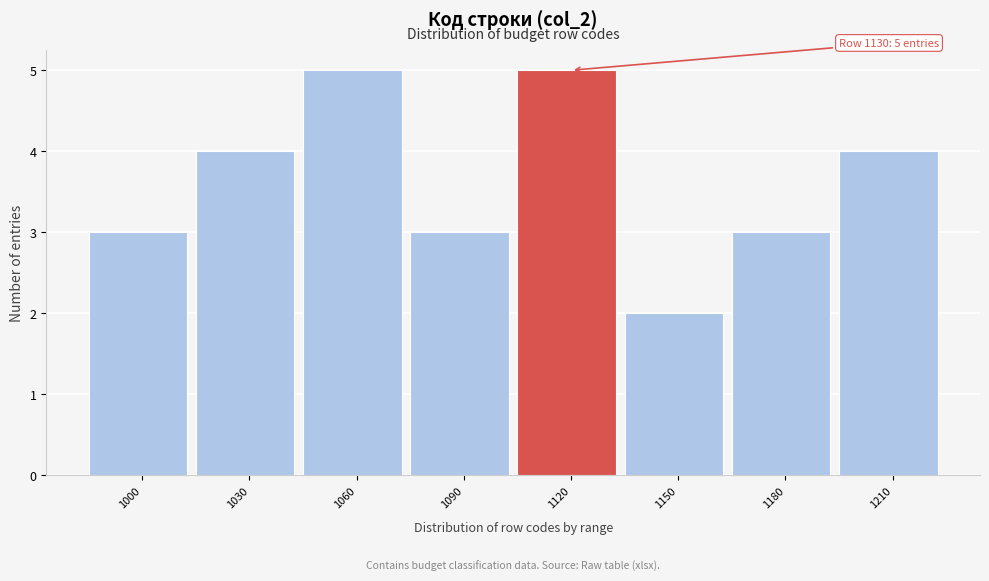

Reading left to right, transcribe all the data shown in this chart.

3	4	5	3	5	2	3	4